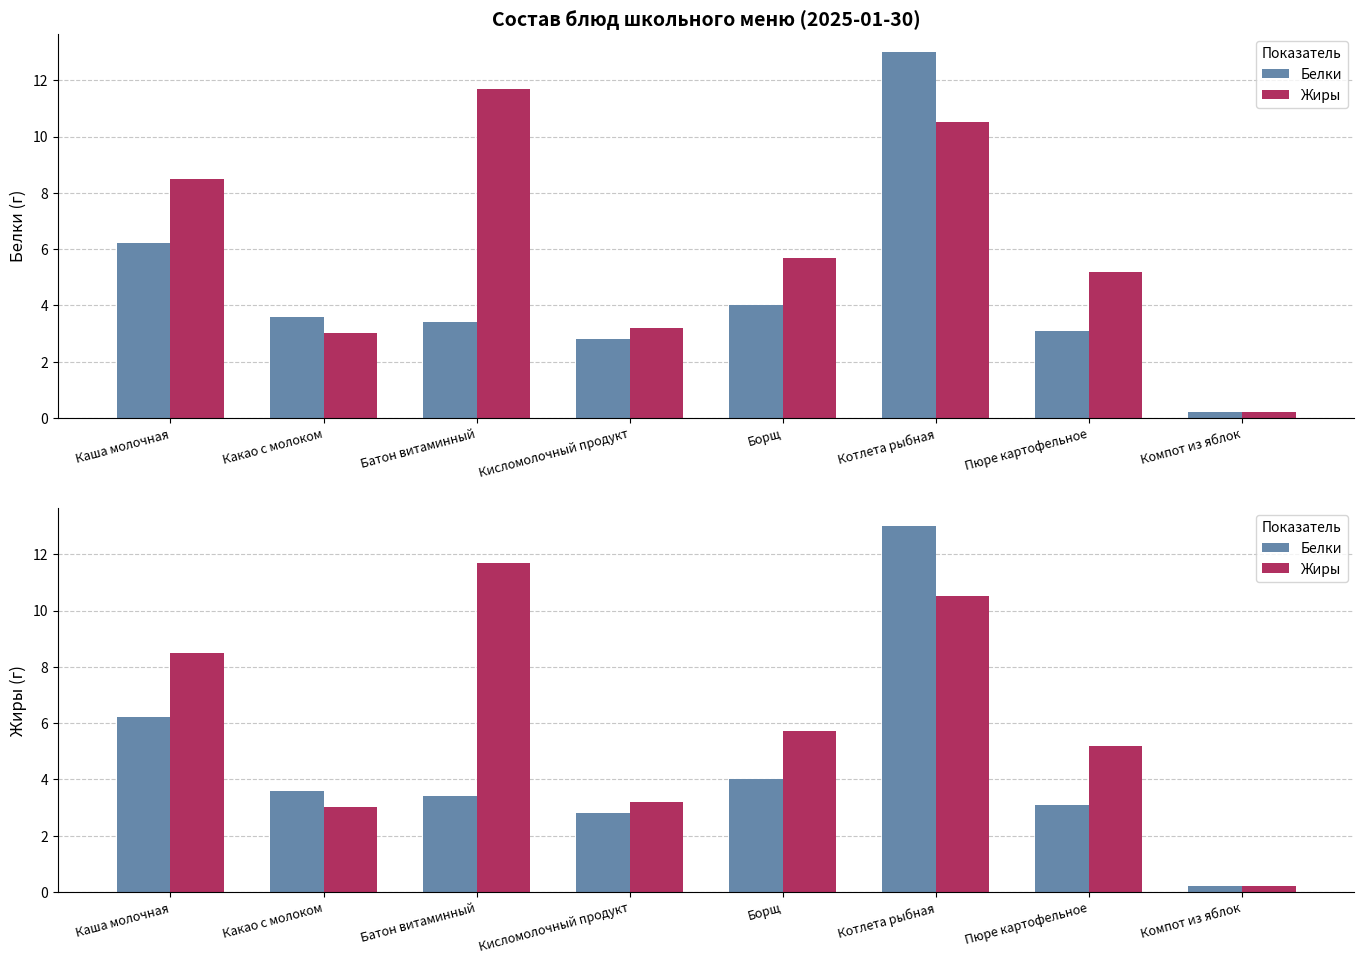

How many categories are shown in the chart?

8